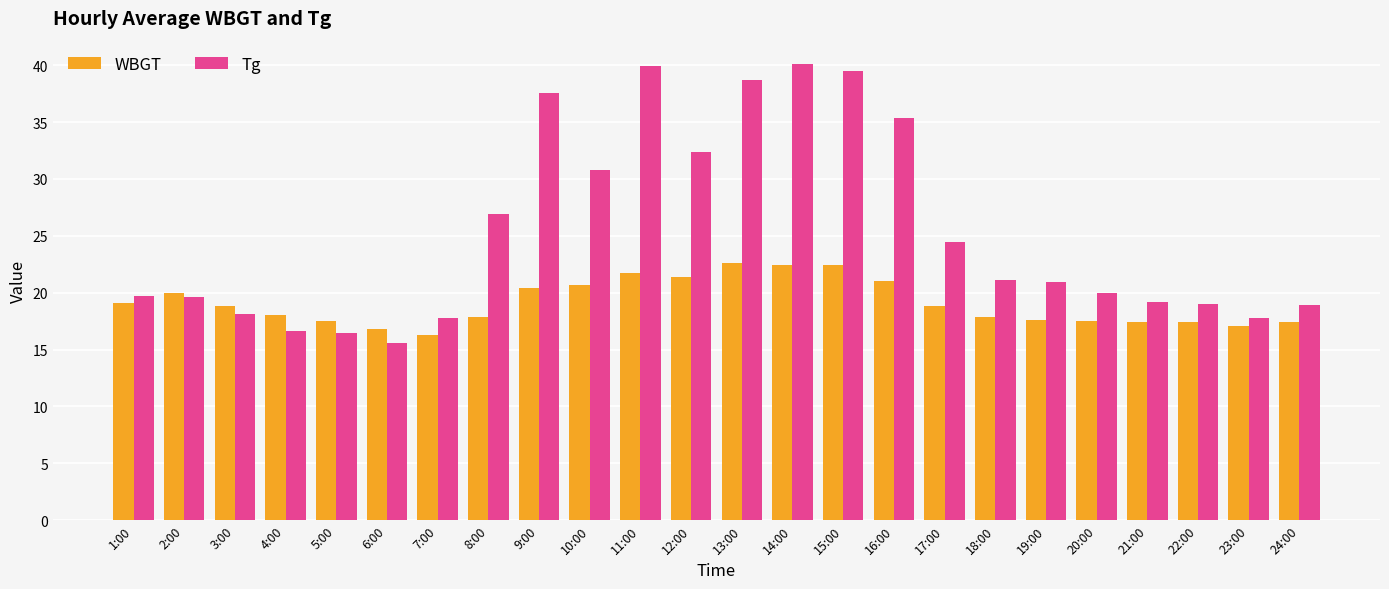

Is the value of Tg at 12:00 greater than the value of WBGT at 5:00?

Yes